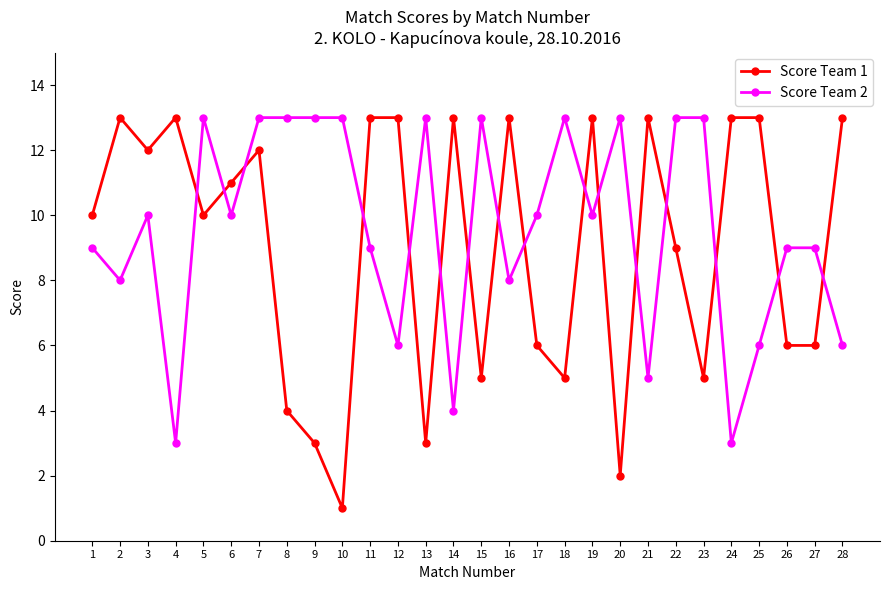

Reading left to right, list all the values displayed in this chart.

Score Team 1: 10	13	12	13	10	11	12	4	3	1	13	13	3	13	5	13	6	5	13	2	13	9	5	13	13	6	6	13
Score Team 2: 9	8	10	3	13	10	13	13	13	13	9	6	13	4	13	8	10	13	10	13	5	13	13	3	6	9	9	6